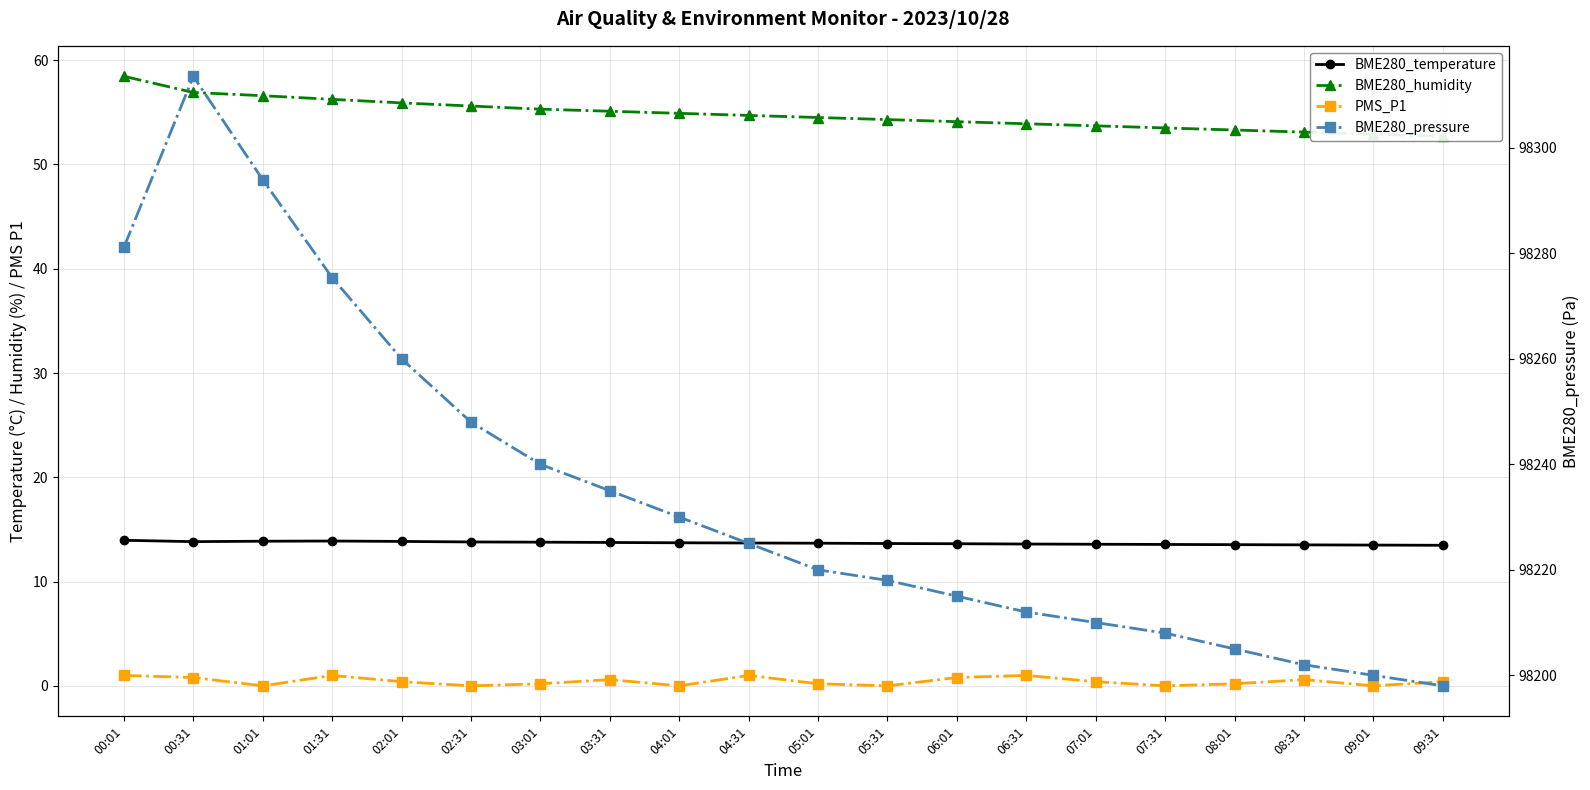

True or false: BME280_pressure has more than 1 interior local peaks.

False